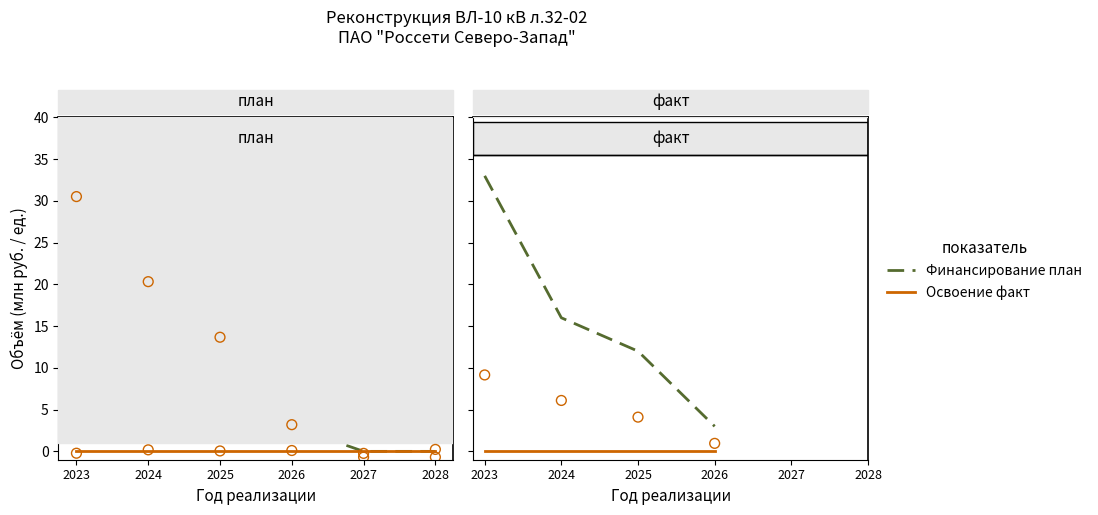

What are all the series names shown in the legend?

Финансирование план, Освоение факт